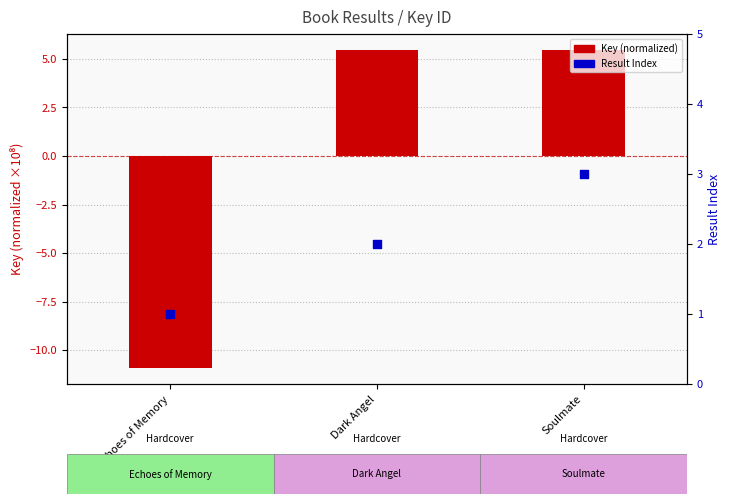

Which series contains the lowest Y value?

Key (normalized)